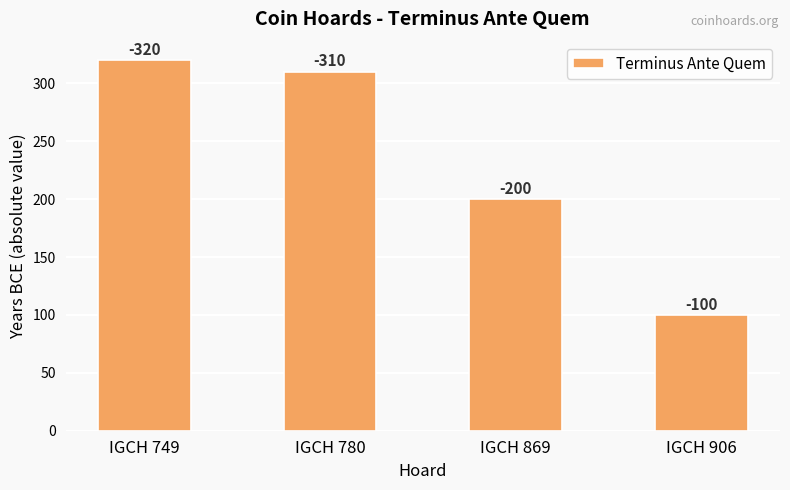

List the labels in order of value, largest first.

IGCH 749, IGCH 780, IGCH 869, IGCH 906